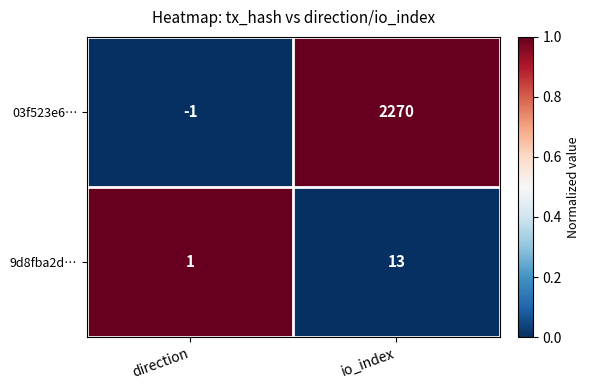

List the series in order of their overall mean, lowest first.

9d8fba2d…, 03f523e6…